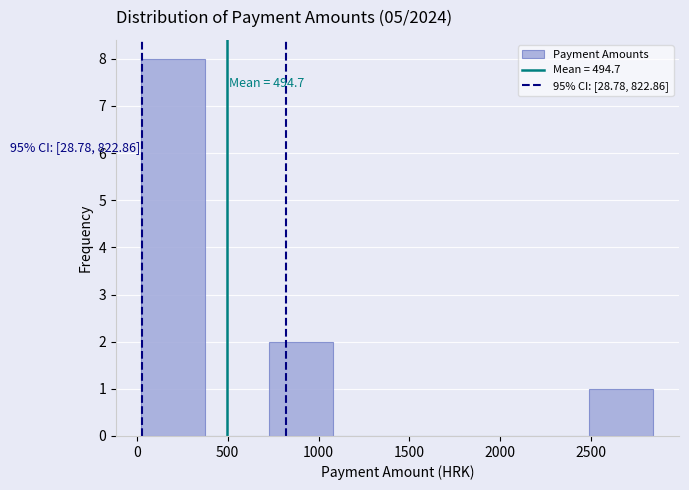

Over which range of the x-axis is the bar tallest?

50 to 400